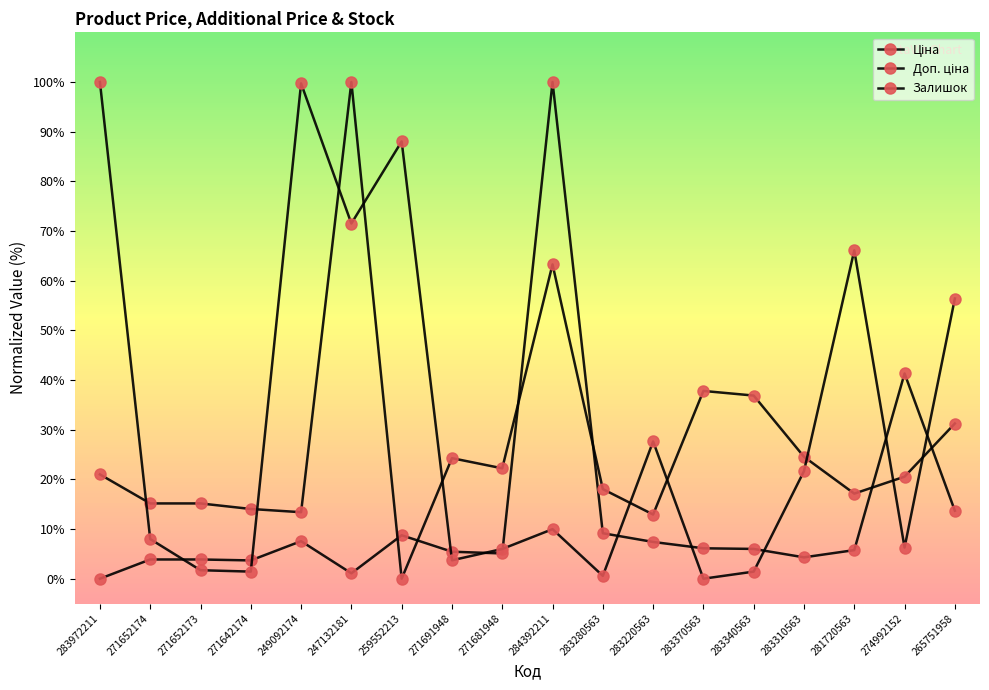

Is this an area chart (filled region under the line)?

No